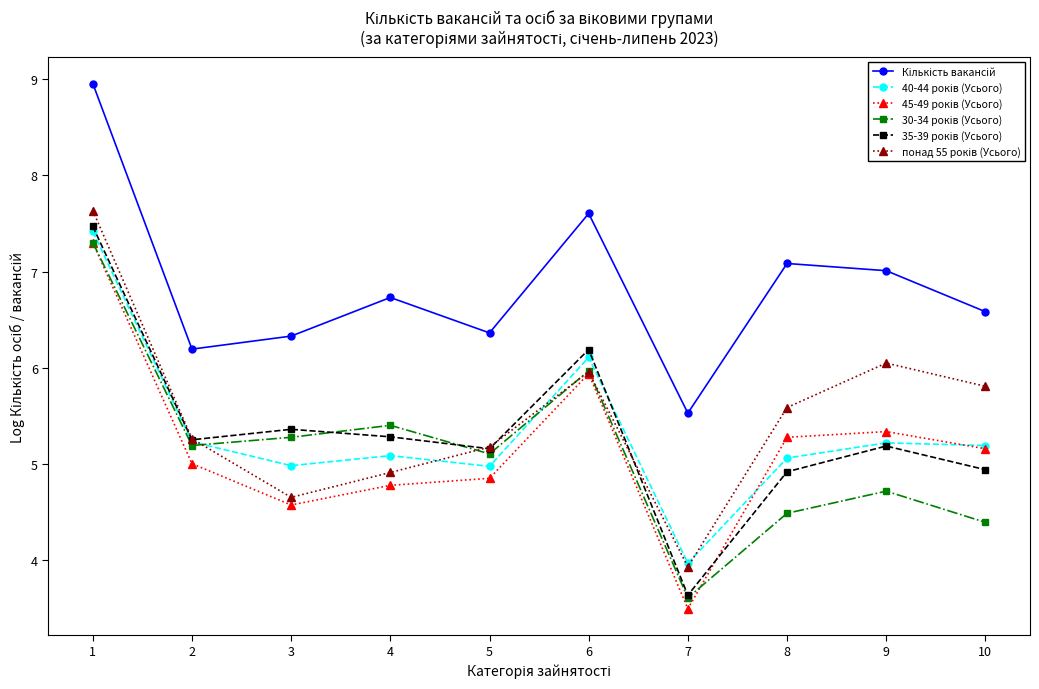

What is the total value across all series at 9?

33.5